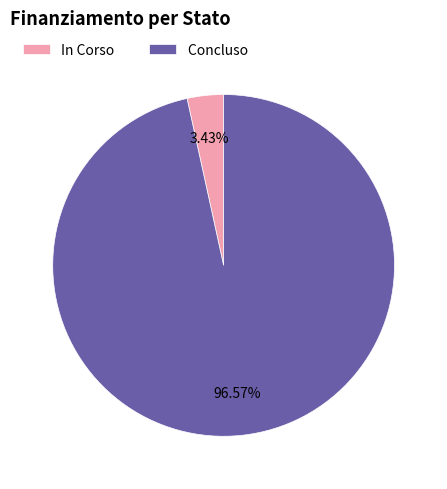

Which slice is the largest?

Concluso